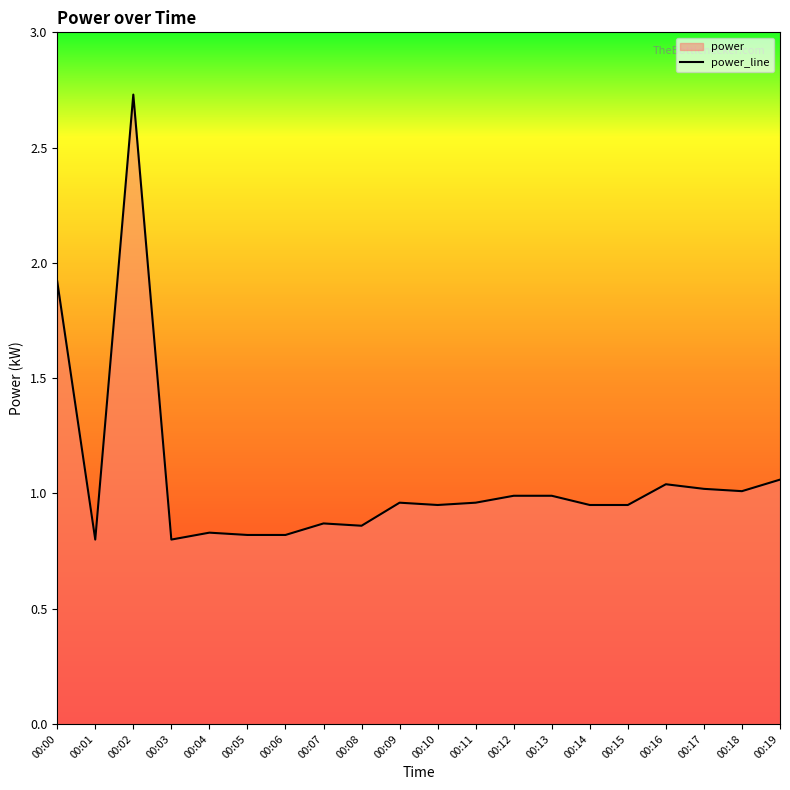

Which has a higher value, 00:12 or 00:00?

00:00